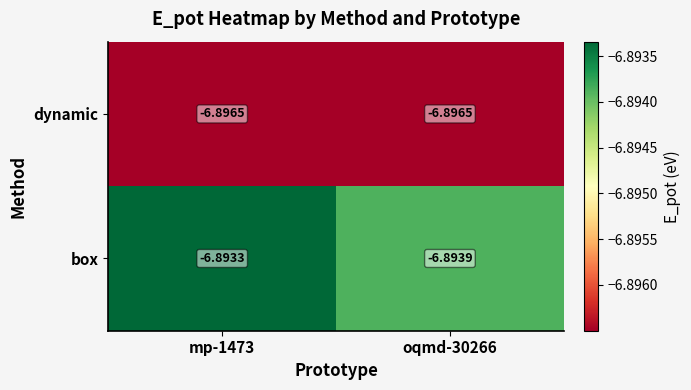

Which series has the largest range (max minus min)?

box